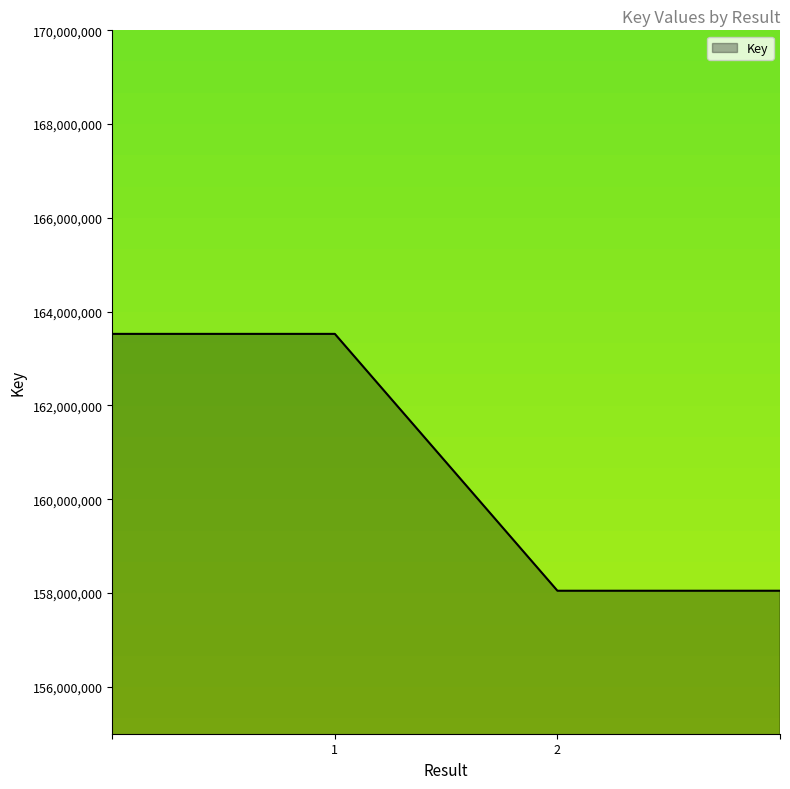

What is the greatest value displayed?

163526721